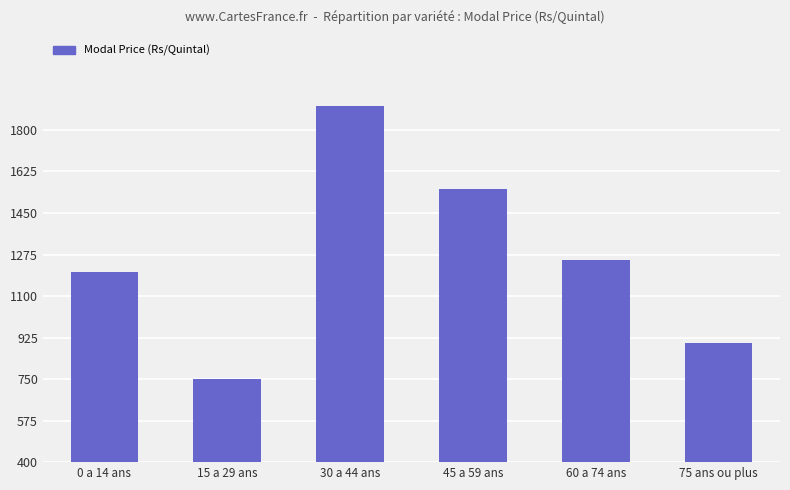

What is the label of the 6th bar from the right?

0 a 14 ans